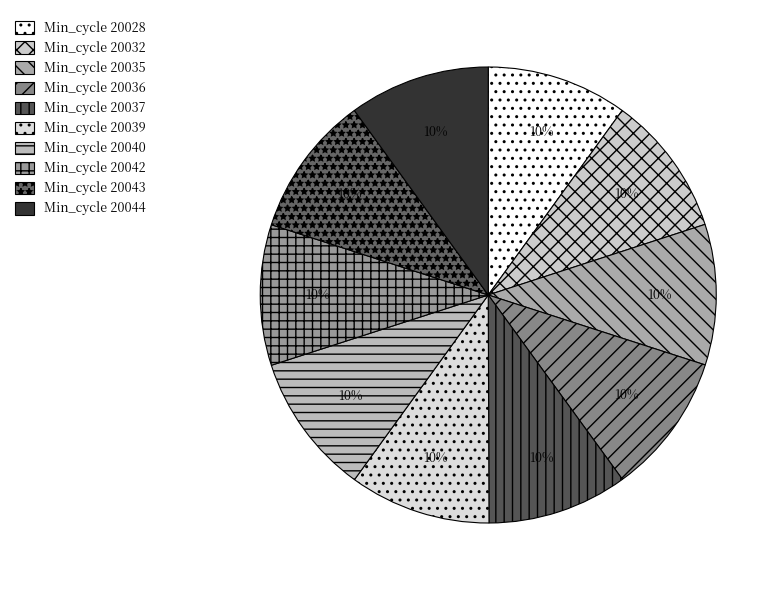

Which category has the smallest portion of the pie?

20037